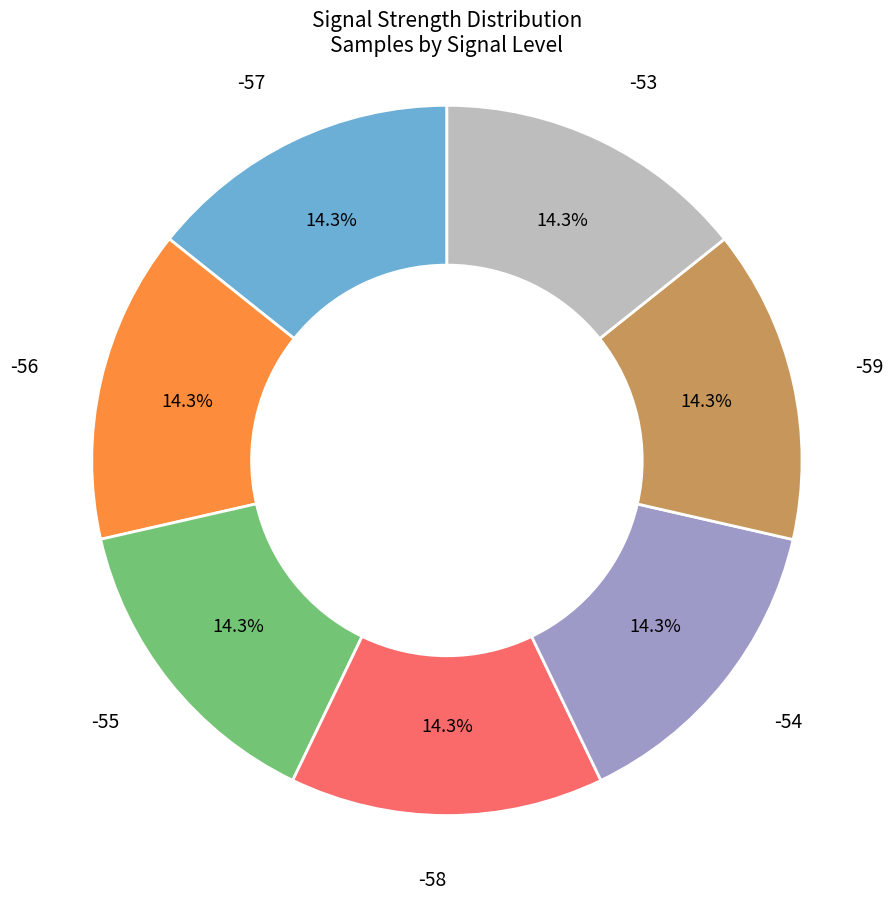

What is the ratio of the value at -54 to the value at -53?

1.0